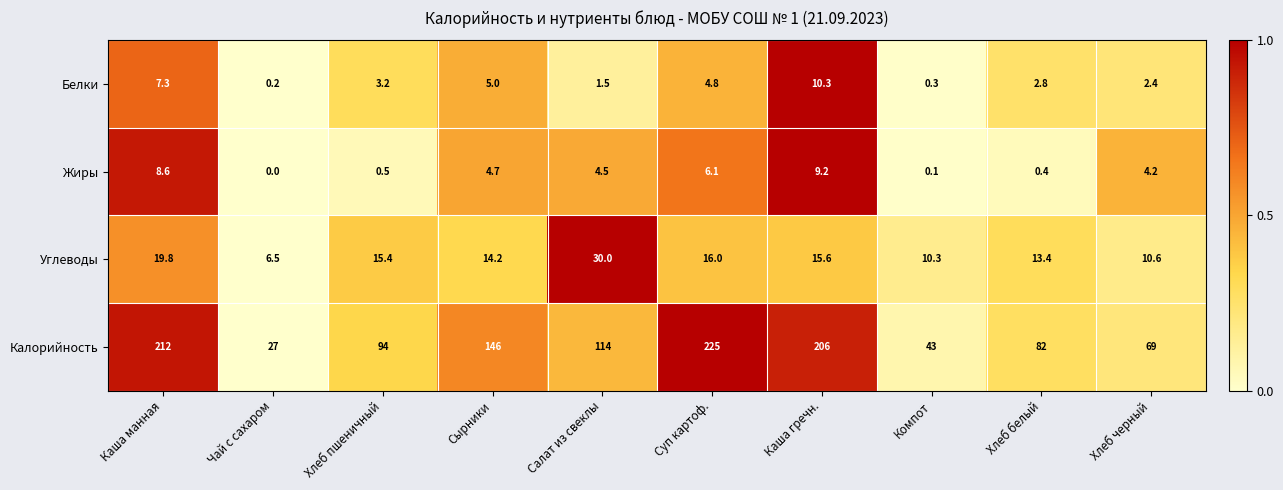

At which category is the sum across all series the highest?

Суп картоф.